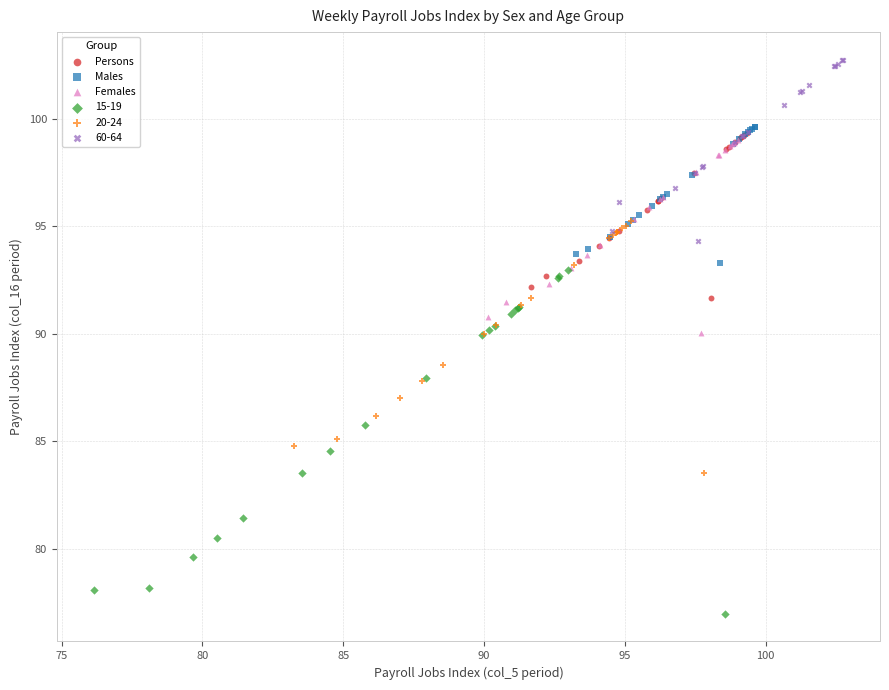

Which series has the widest spread of Y values?

15-19